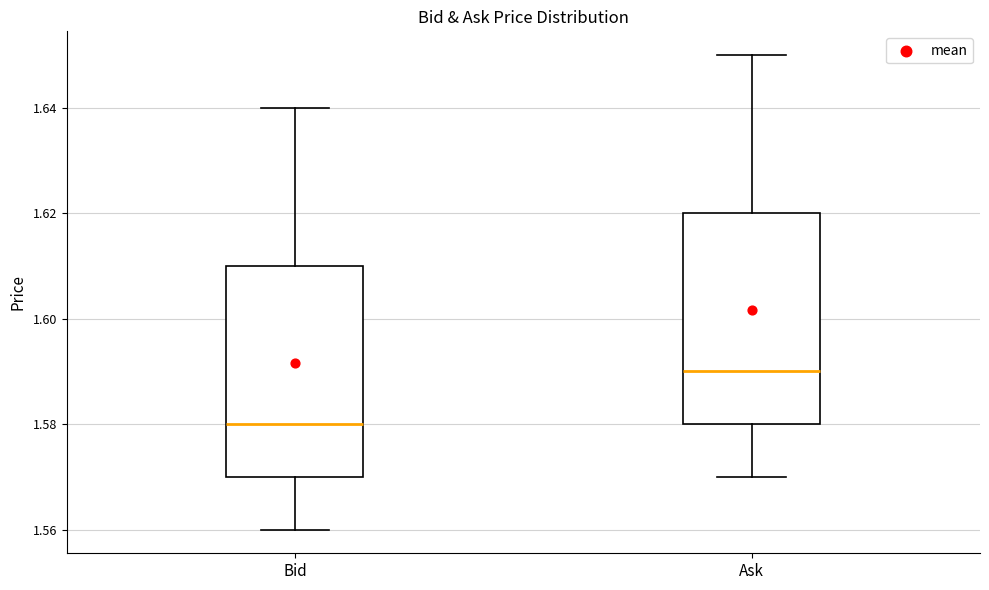

Which box has the lowest median line?

Bid